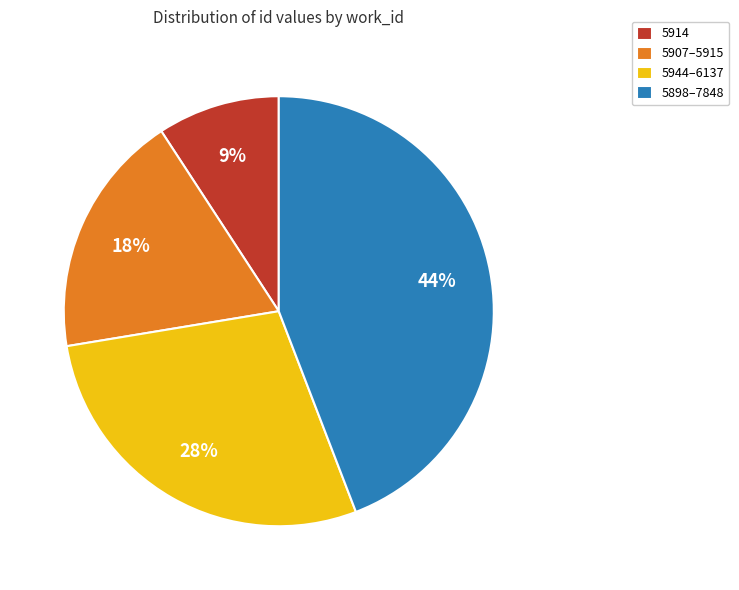

Which has a higher value, 5898–7848 or 5914?

5898–7848